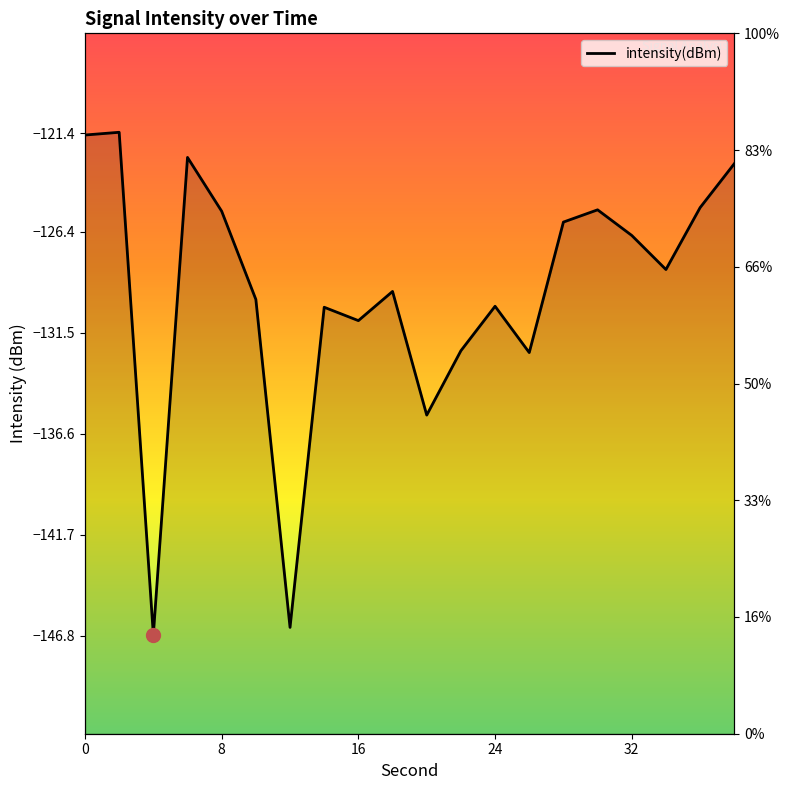

Reading left to right, transcribe all the data shown in this chart.

0=-121.5	2=-121.4	4=-146.8	6=-122.6	8=-125.4	10=-129.8	12=-146.4	14=-130.2	16=-130.9	18=-129.4	20=-135.7	22=-132.4	24=-130.2	26=-132.5	28=-125.9	30=-125.3	32=-126.6	34=-128.3	36=-125.2	38=-123.0